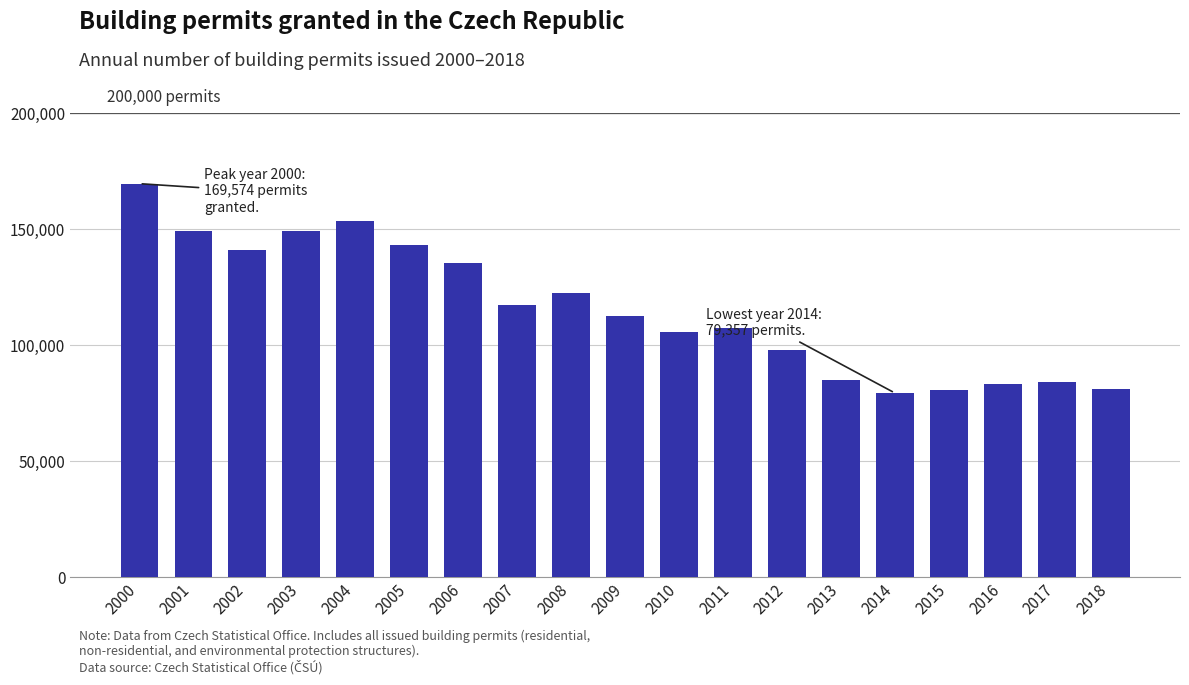

What is the maximum value shown in the chart?

169574